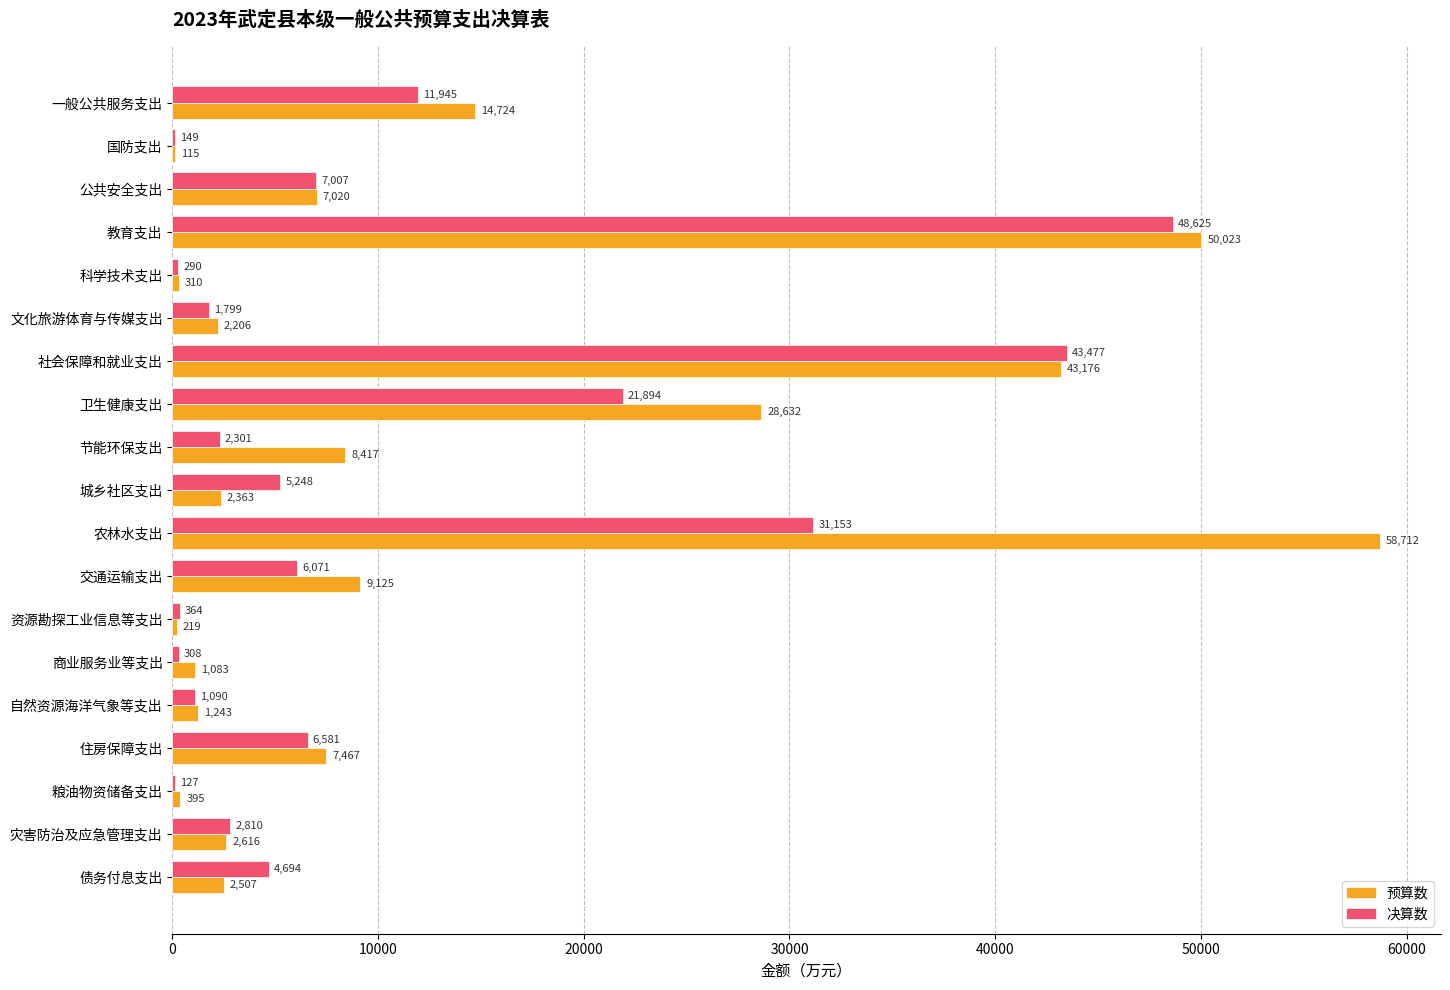

Where is 决算数 nearest to the value 24376?

卫生健康支出